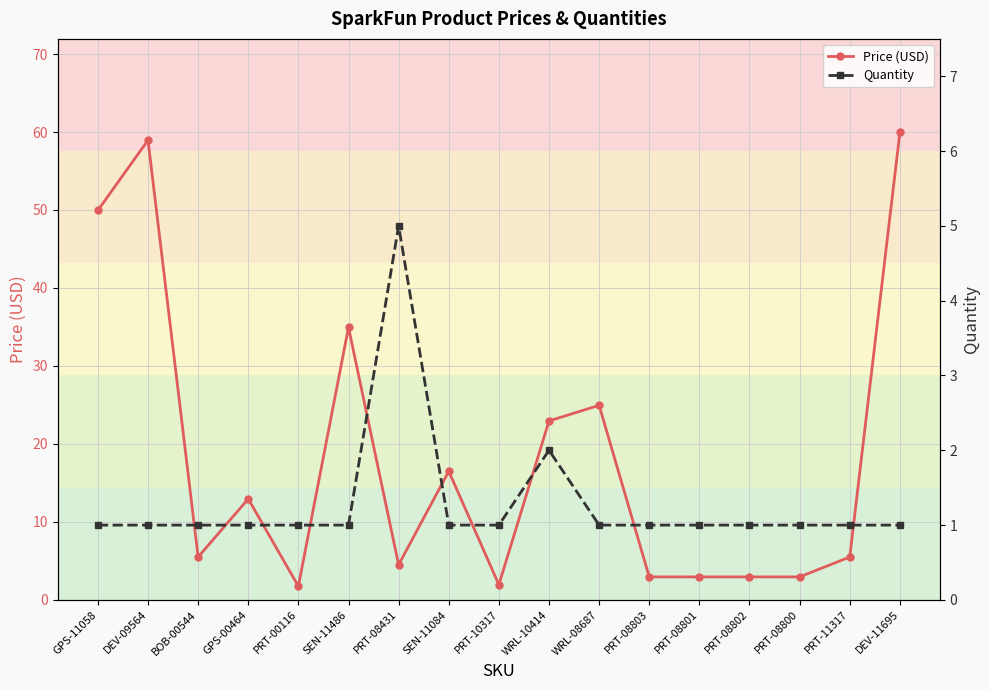

True or false: Price (USD) has a value of 4.5 at PRT-08431.

True